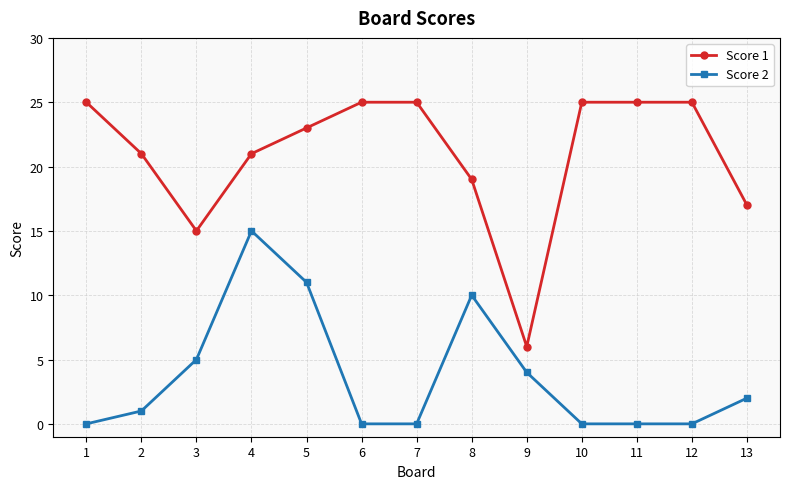

The Score 2 series shows -10 at 1. True or false?

False